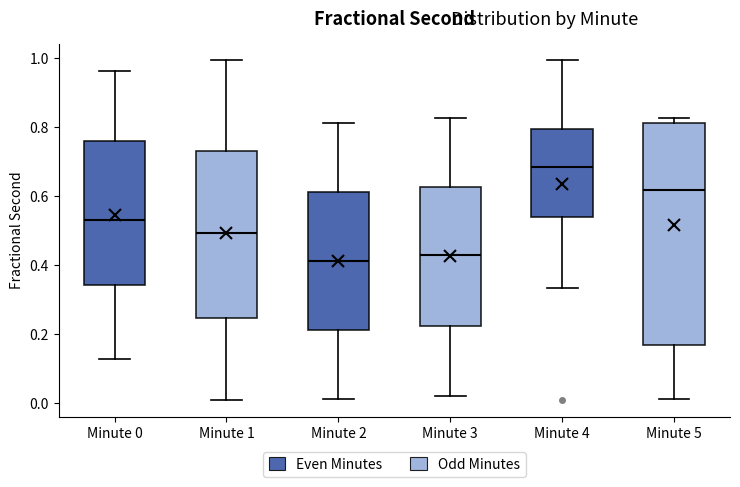

Reading left to right, transcribe this box plot: for each box, give where its median line is, the range the box spans, and where its two whiskers end, as read against the y-axis. The values are not printed on the chart, so give them approximately, as read against the axis.

Minute 0: median 0.54, box 0.34 to 0.76, whiskers 0.12 to 0.96
Minute 1: median 0.50, box 0.24 to 0.72, whiskers 0.02 to 1.00
Minute 2: median 0.42, box 0.22 to 0.62, whiskers 0.02 to 0.82
Minute 3: median 0.42, box 0.22 to 0.62, whiskers 0.02 to 0.82
Minute 4: median 0.68, box 0.54 to 0.80, whiskers 0.34 to 1.00
Minute 5: median 0.62, box 0.16 to 0.82, whiskers 0.02 to 0.82 (just above the box's upper edge)